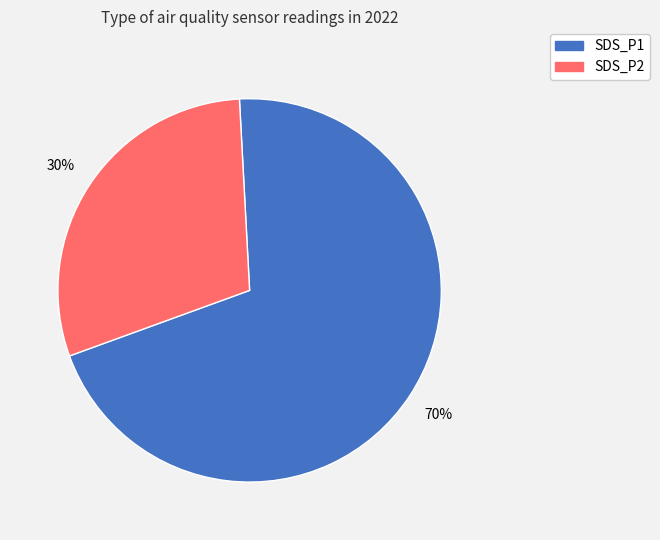

Combined, do SDS_P1 and SDS_P2 account for over 50%?

Yes